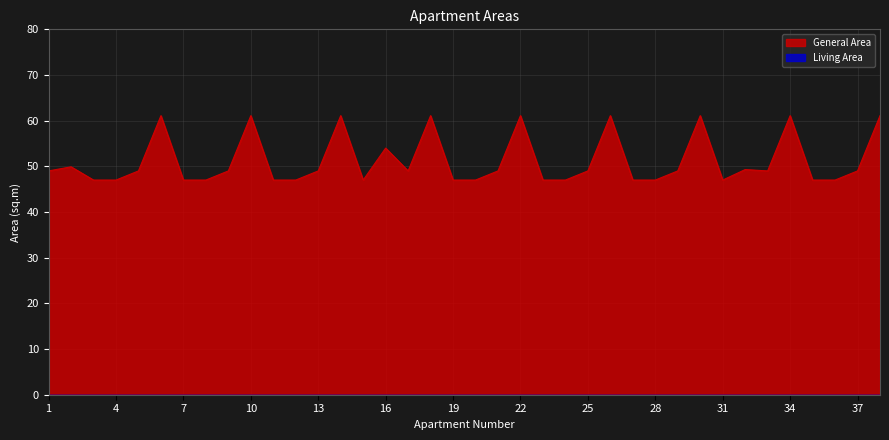

List the labels in order of value, largest first.

6, 10, 14, 18, 22, 26, 30, 34, 38, 16, 2, 32, 1, 5, 9, 13, 17, 21, 25, 29, 33, 37, 3, 4, 7, 8, 11, 12, 15, 19, 20, 23, 24, 27, 28, 31, 35, 36